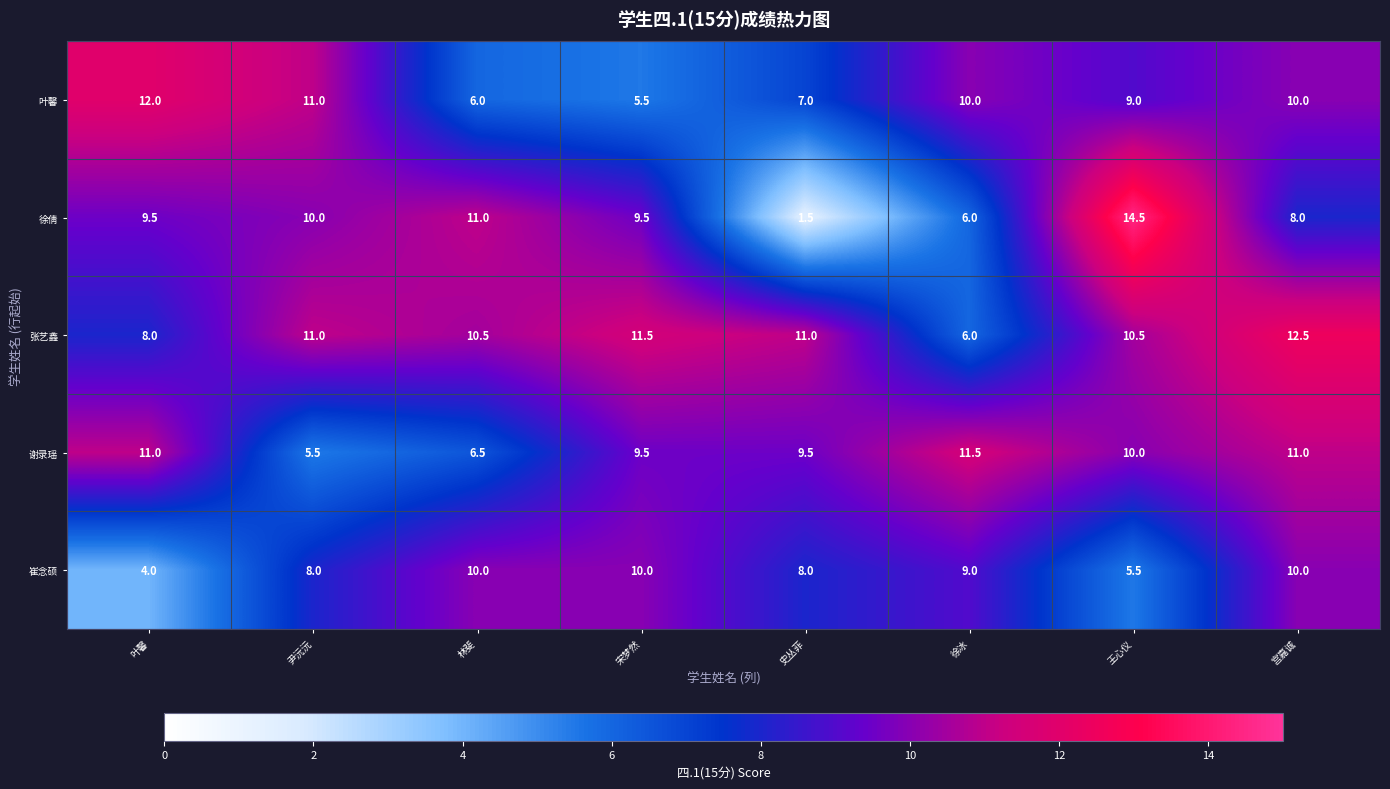

Which category has the lowest value across all series?

史丛菲